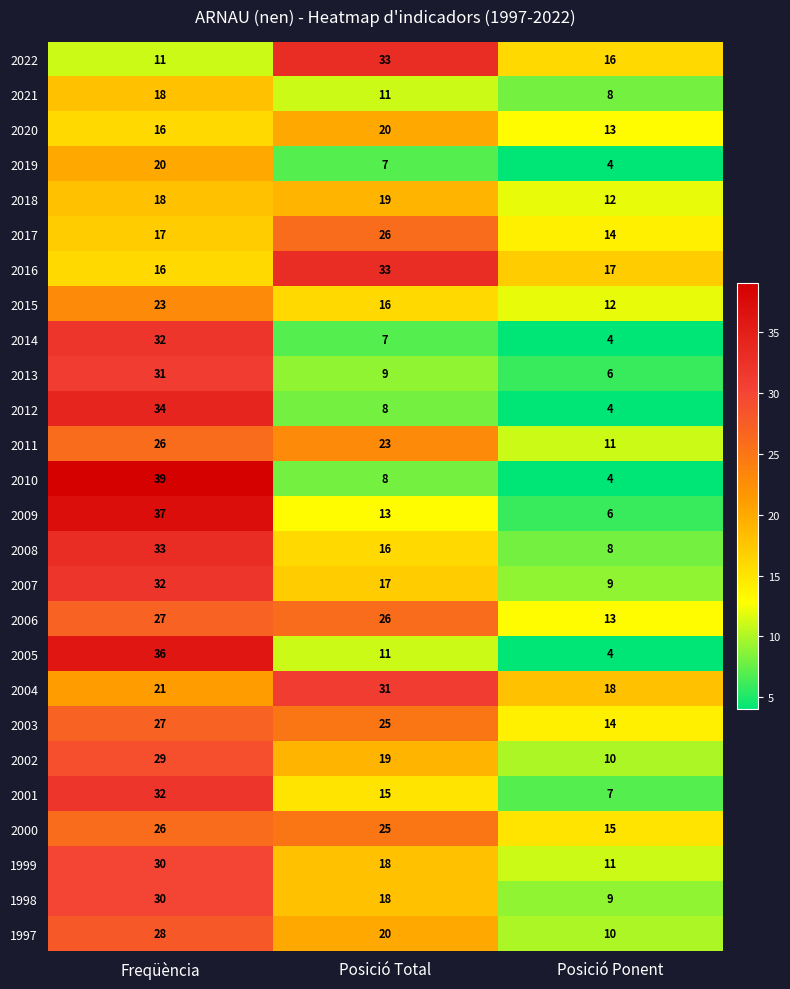

What is the spread (max minus min) of values at Freqüència?

28